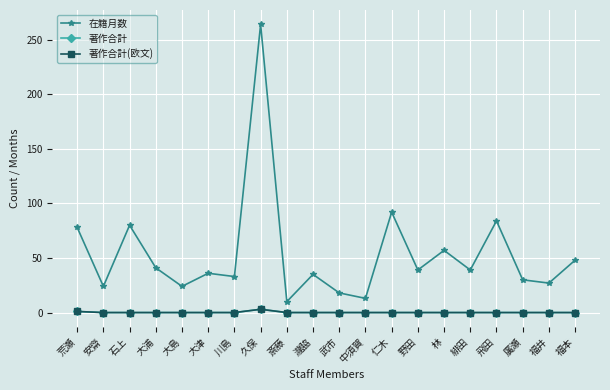

Is it true that 在籍月数 equals 80 at 石上?

True